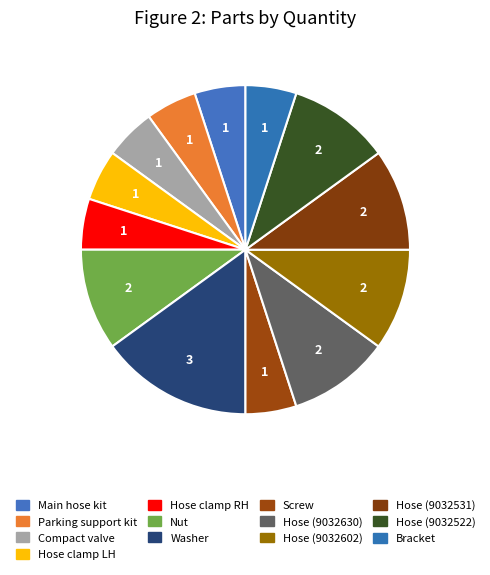

To the nearest percent, what portion does Hose clamp LH represent?

5%